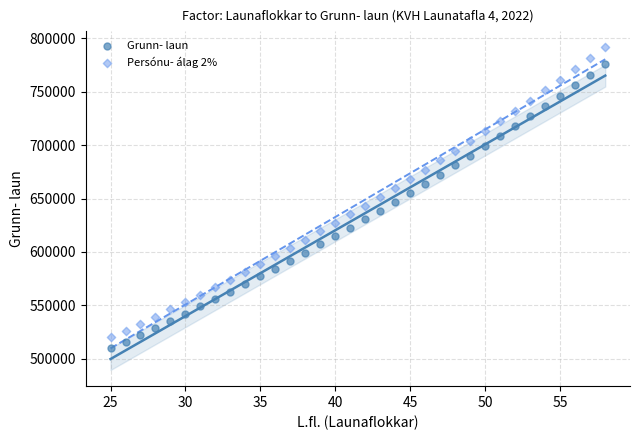

Which series has the largest Y range (max minus min)?

Persónu- álag 2%